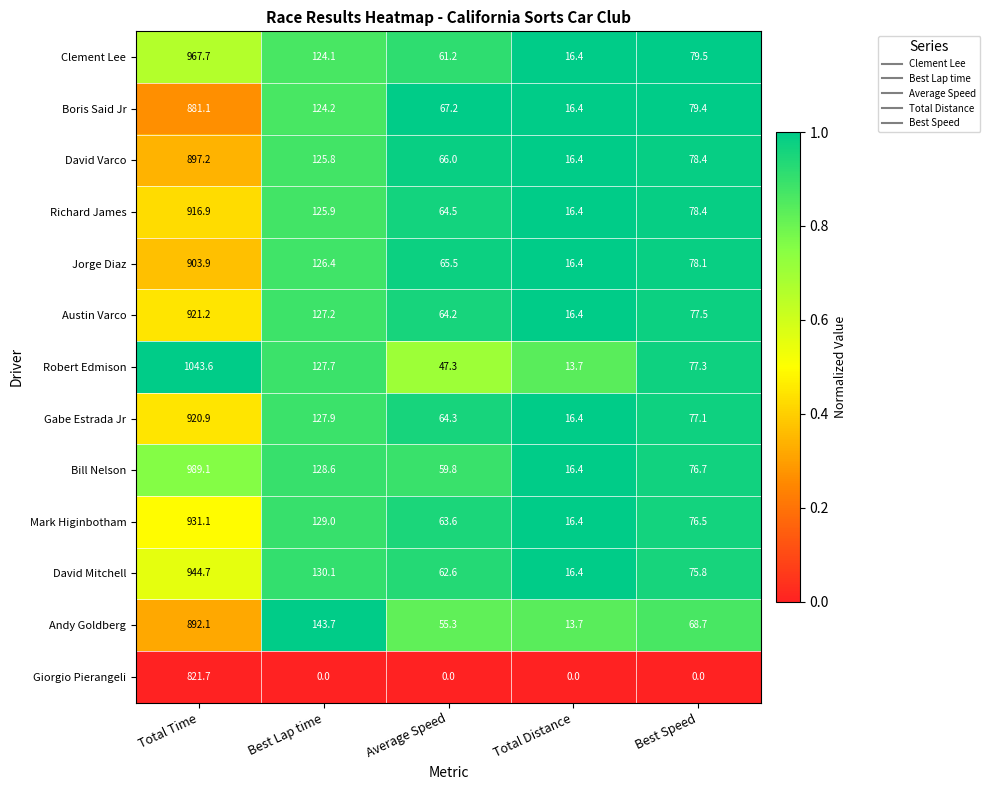

At Total Time, list the series in order from largest to smallest.

Robert Edmison, Bill Nelson, Clement Lee, David Mitchell, Mark Higinbotham, Austin Varco, Gabe Estrada Jr, Richard James, Jorge Diaz, David Varco, Andy Goldberg, Boris Said Jr, Giorgio Pierangeli